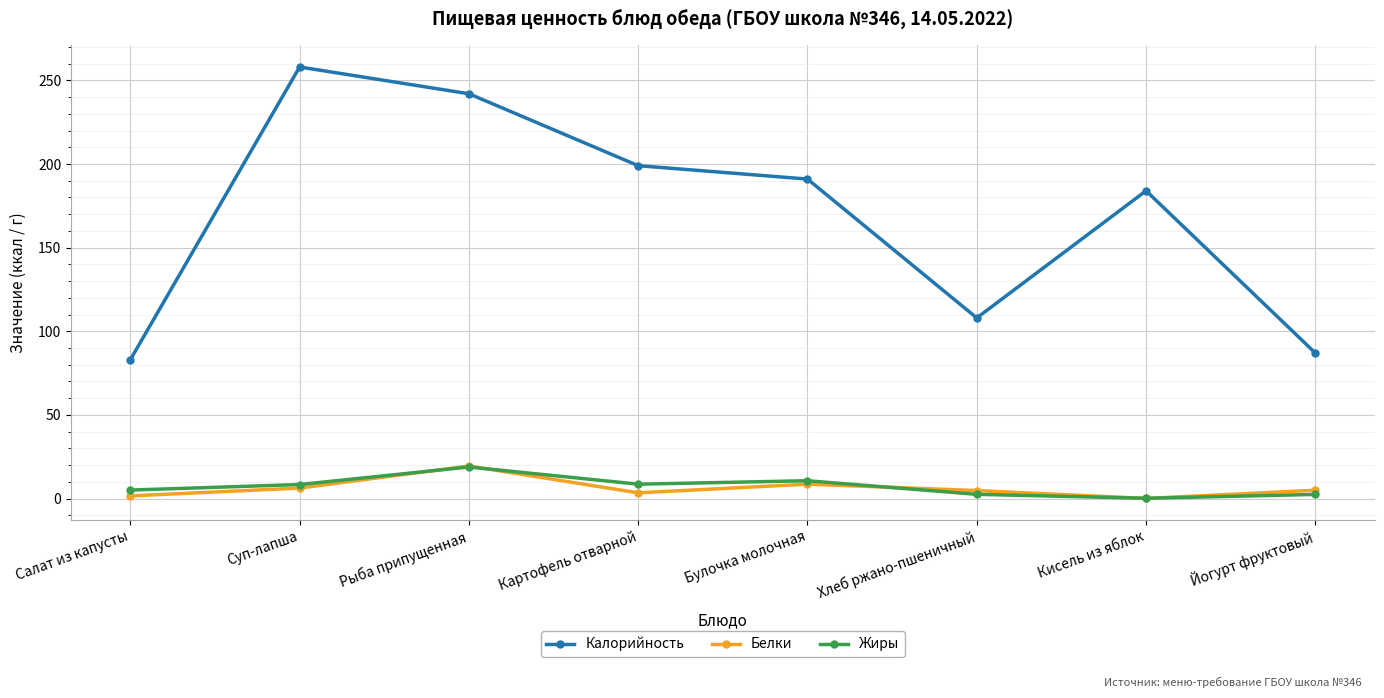

What is the greatest value displayed?

258.0